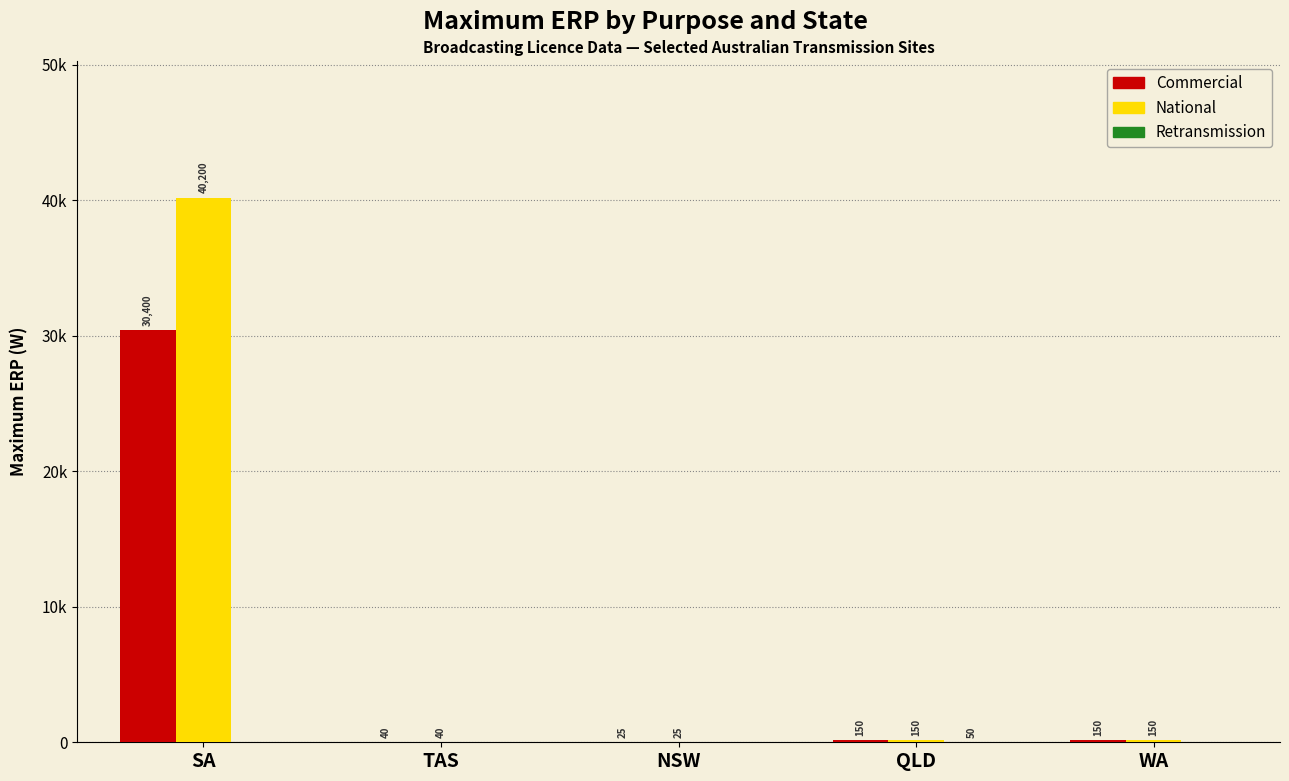

Which series has the largest range (max minus min)?

National